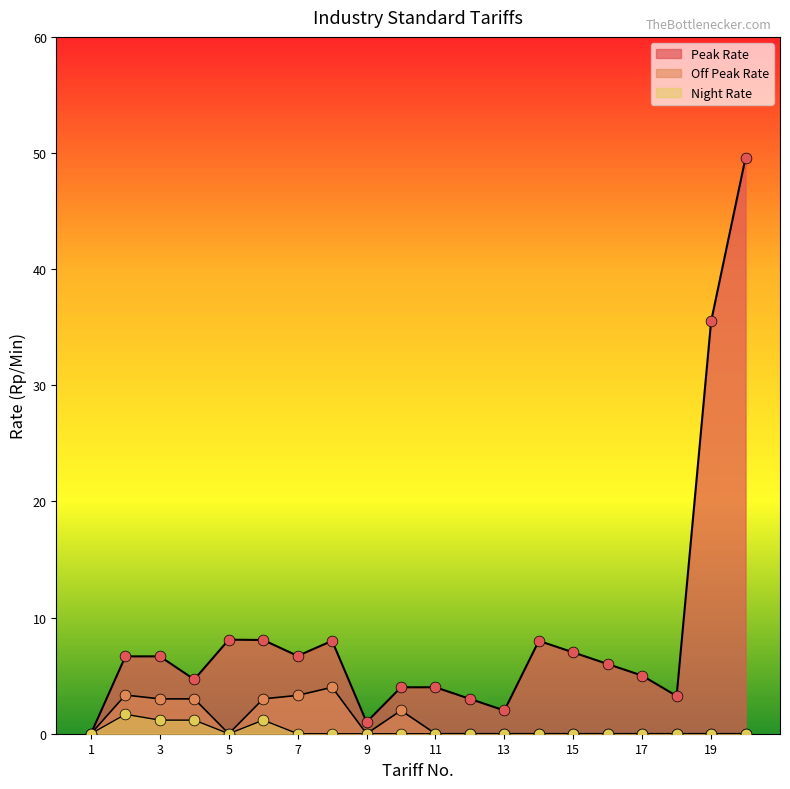

What are all the series names shown in the legend?

Peak Rate, Off Peak Rate, Night Rate